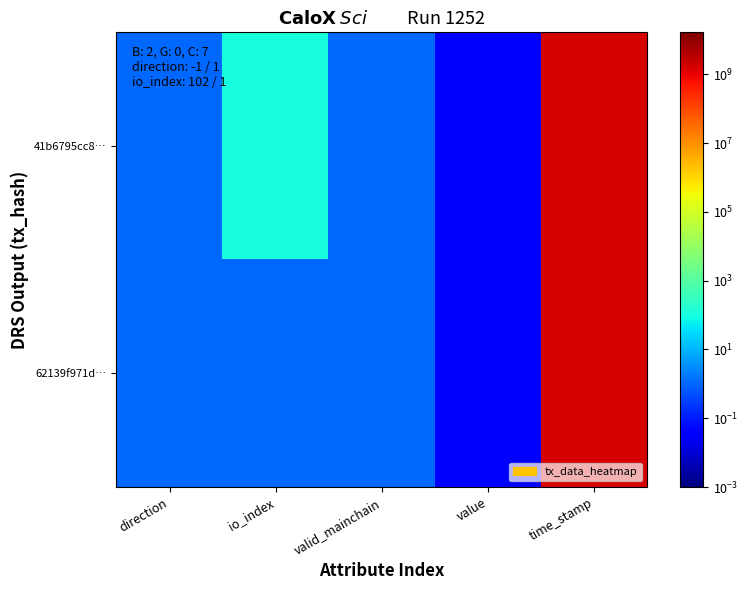

At how many categories does at least one series exceed 1161035681?

1